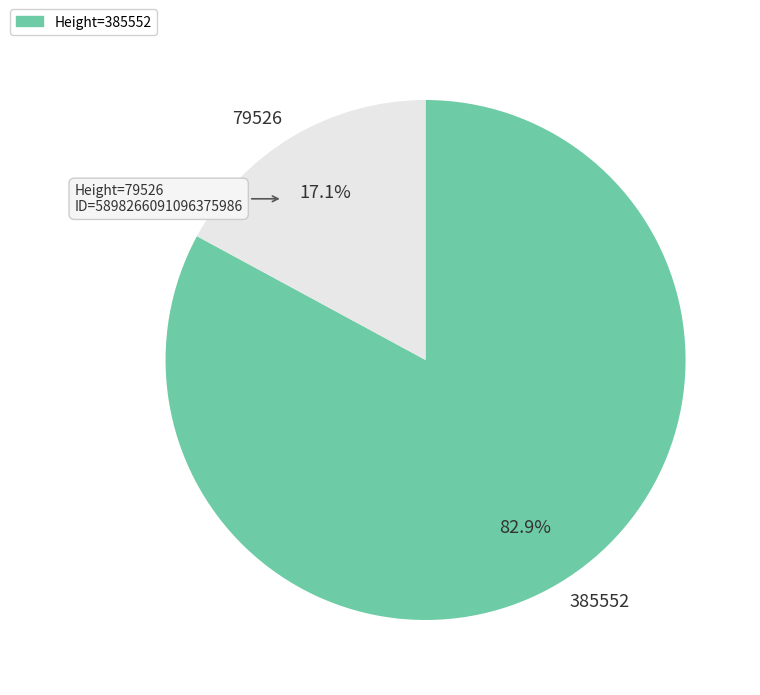

To the nearest percent, what is the average slice percentage?

50%